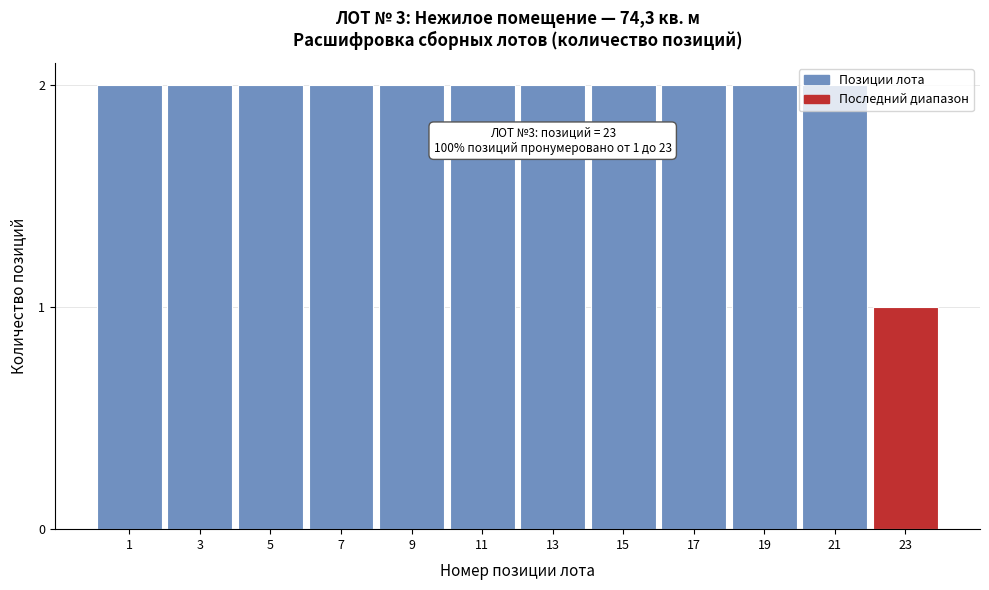

What is the ratio of the value at 5 to the value at 15?

1.0